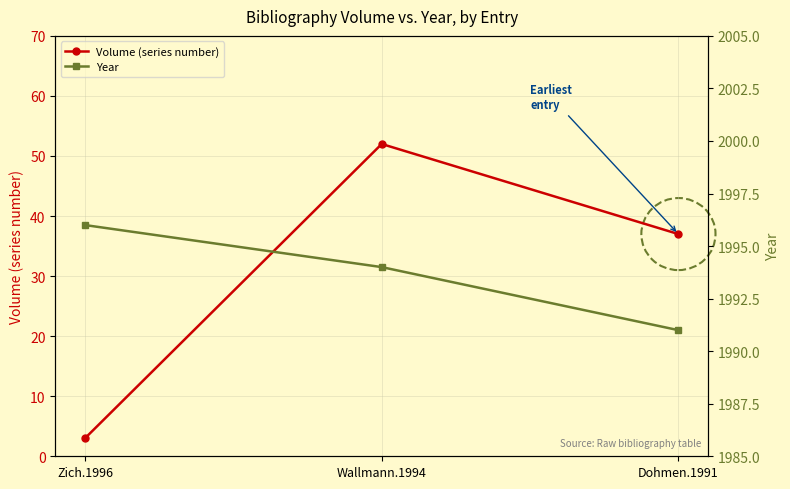

Does the chart have visible grid lines?

Yes